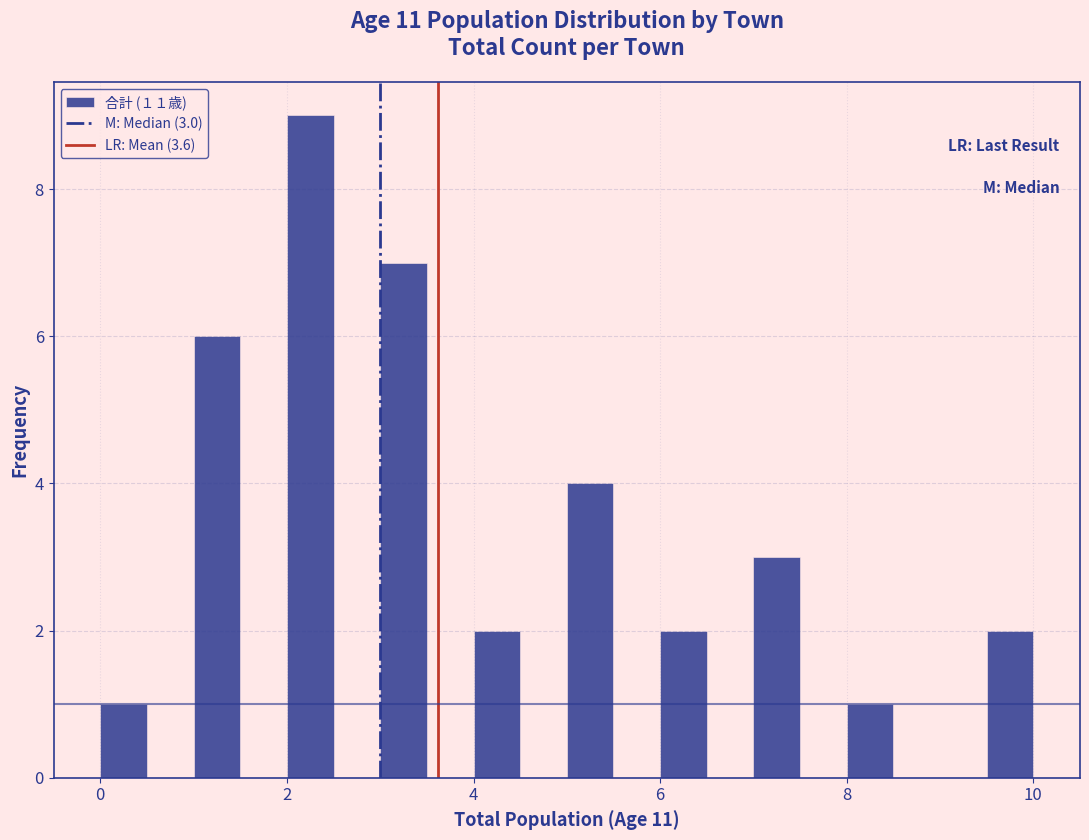

Read against the x-axis, roughly where is the centre of the tallest bar?

2.2